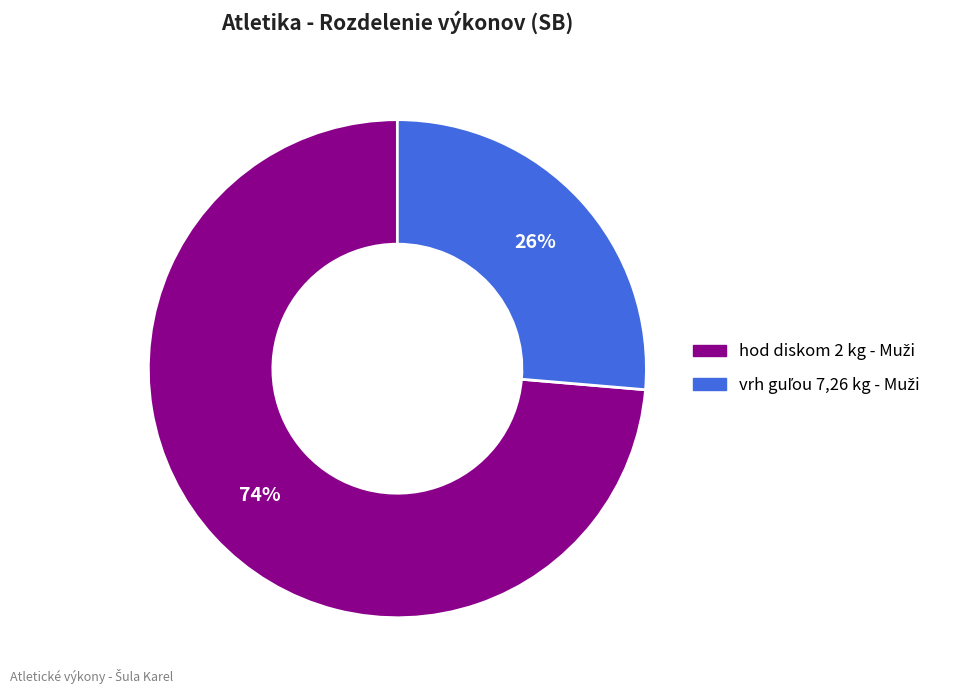

Is there a majority slice in this chart?

Yes